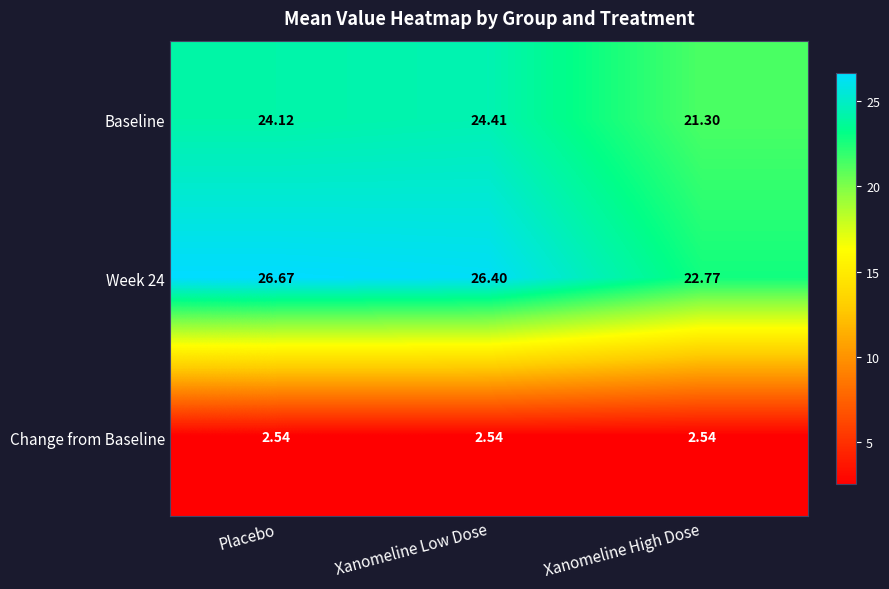

Where is Baseline nearest to the value 22?

Xanomeline High Dose